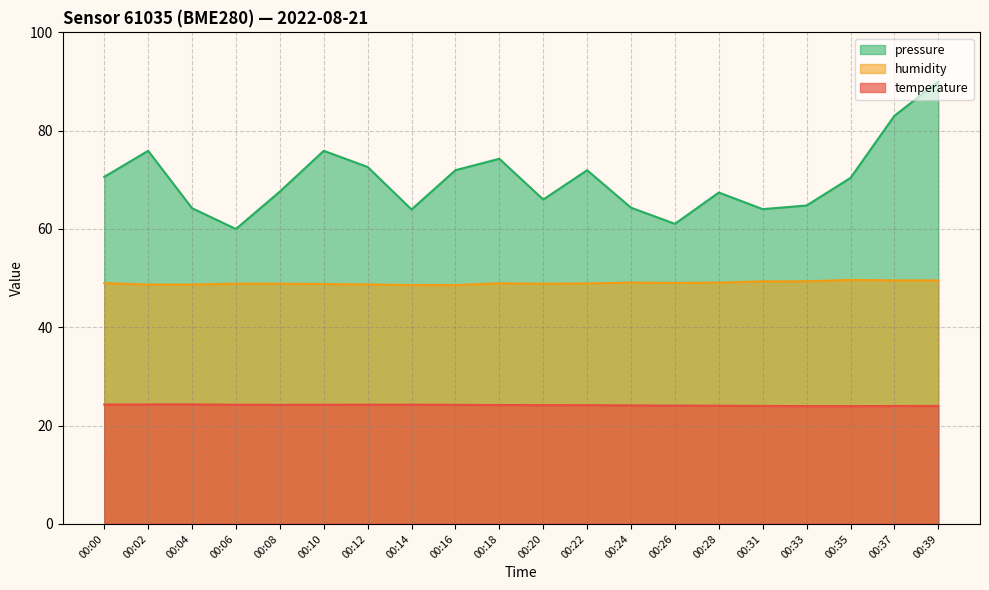

In temperature, how many points are lower than both neighbors (excluding endpoints)?

1